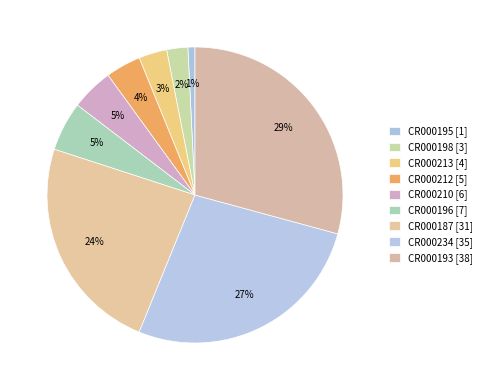

How many slices are in this pie chart?

9